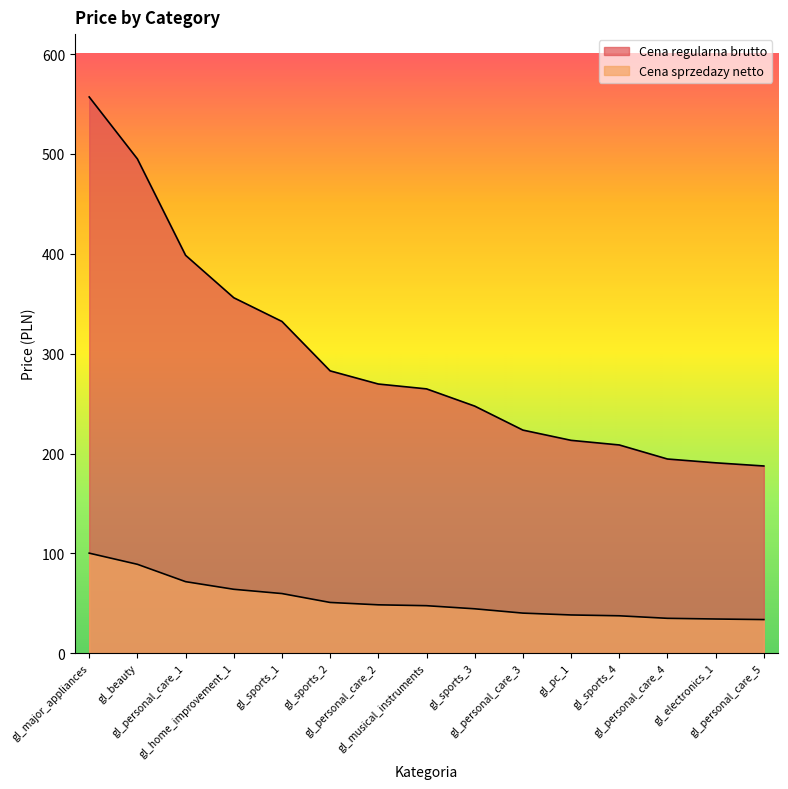

What is the difference between the second highest and second lowest values in the Cena regularna brutto series?

304.3